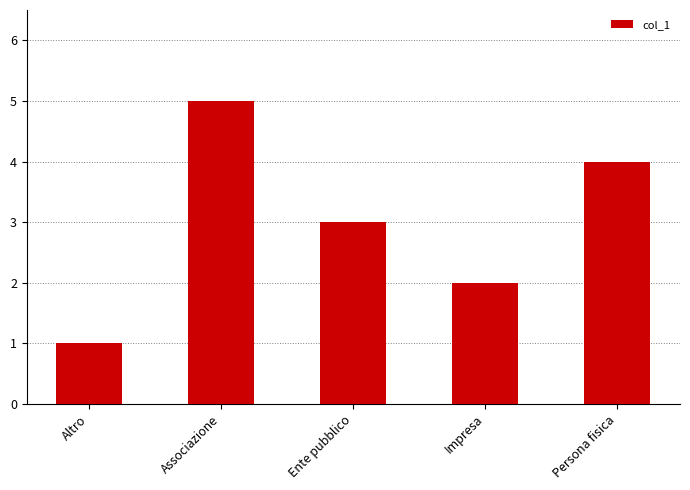

Count the values in the range 2 to 4.

3